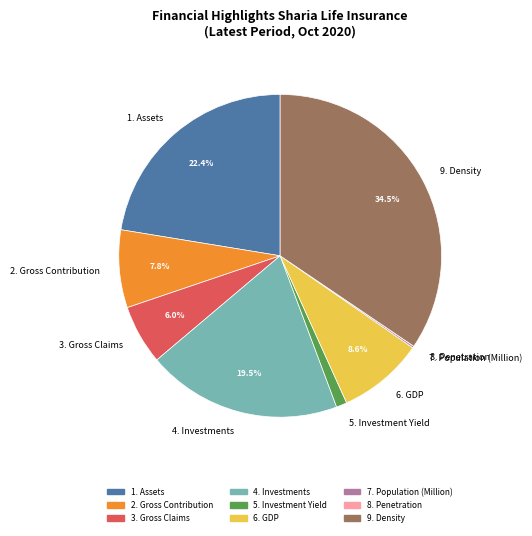

Which slice is the largest?

9. Density